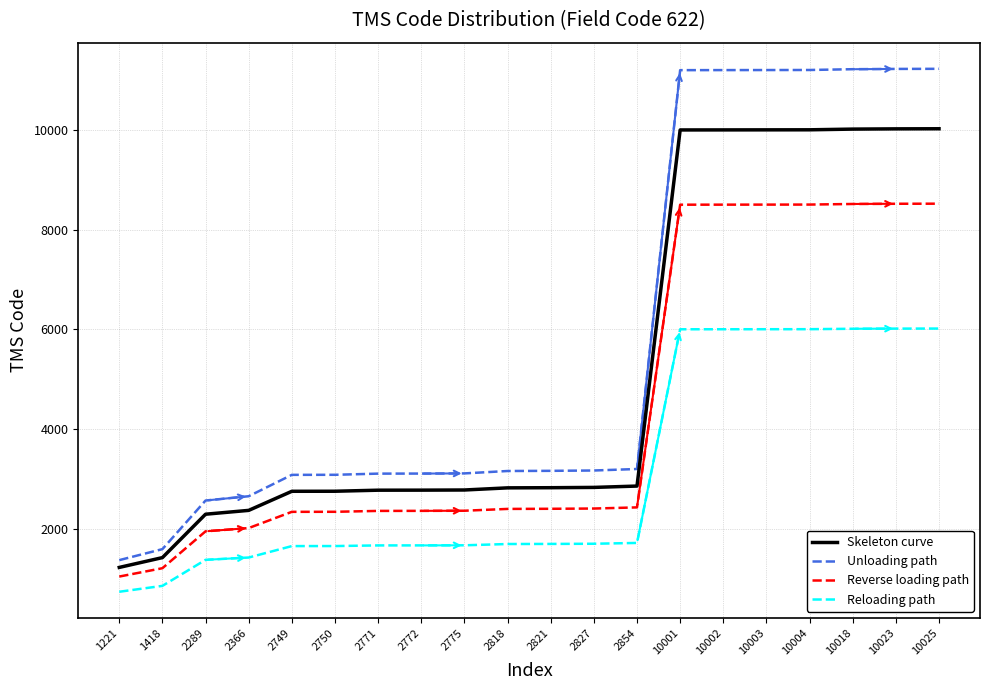

What are all the series names shown in the legend?

Skeleton curve, Unloading path, Reverse loading path, Reloading path